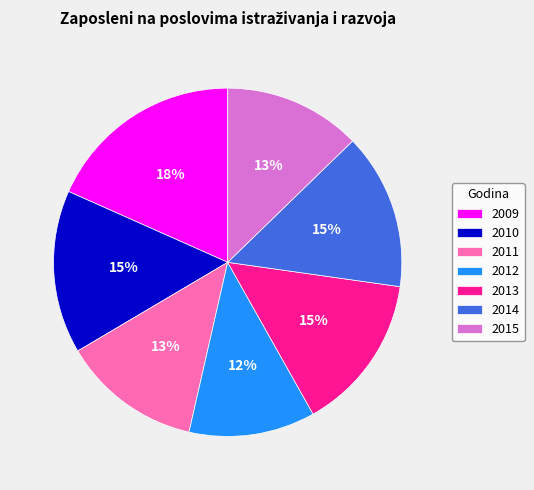

To the nearest percent, what portion does 2015 represent?

13%